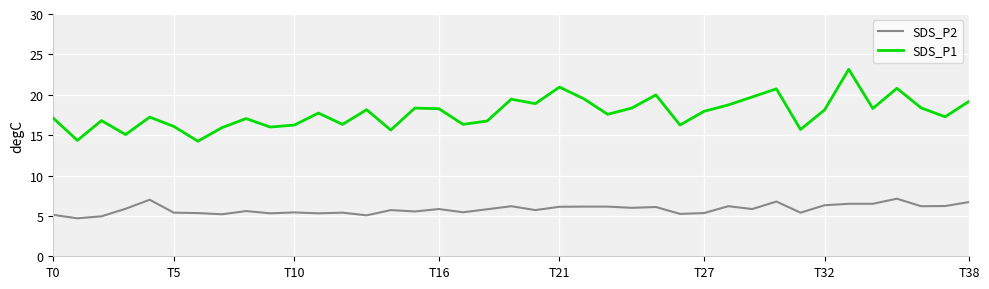

Does the chart have visible grid lines?

Yes